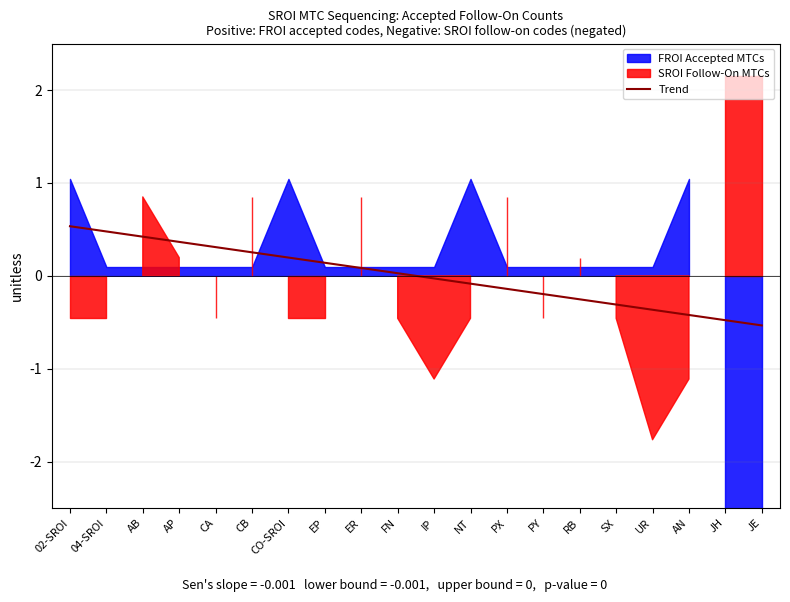

How many data points does each series have?

20